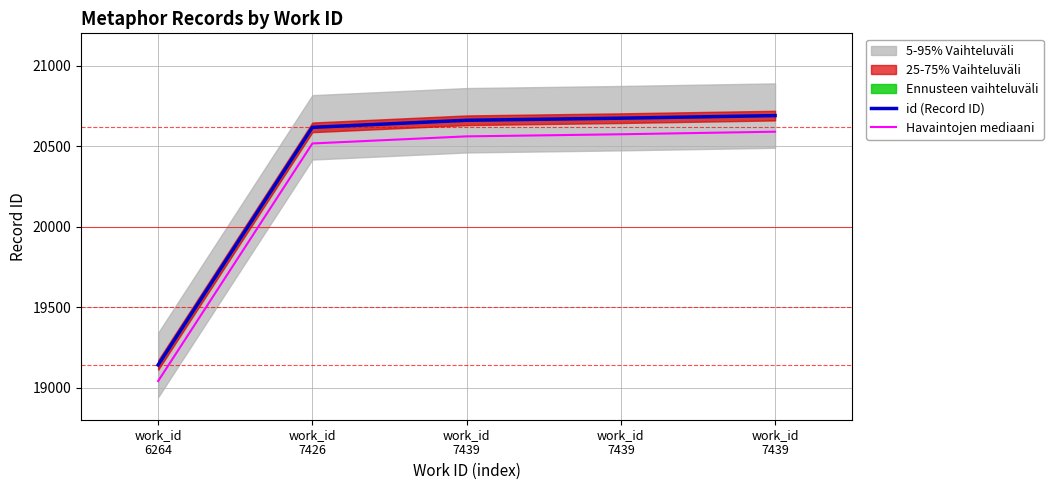

What is the difference between the maximum and second lowest values in the id (Record ID) series?

73